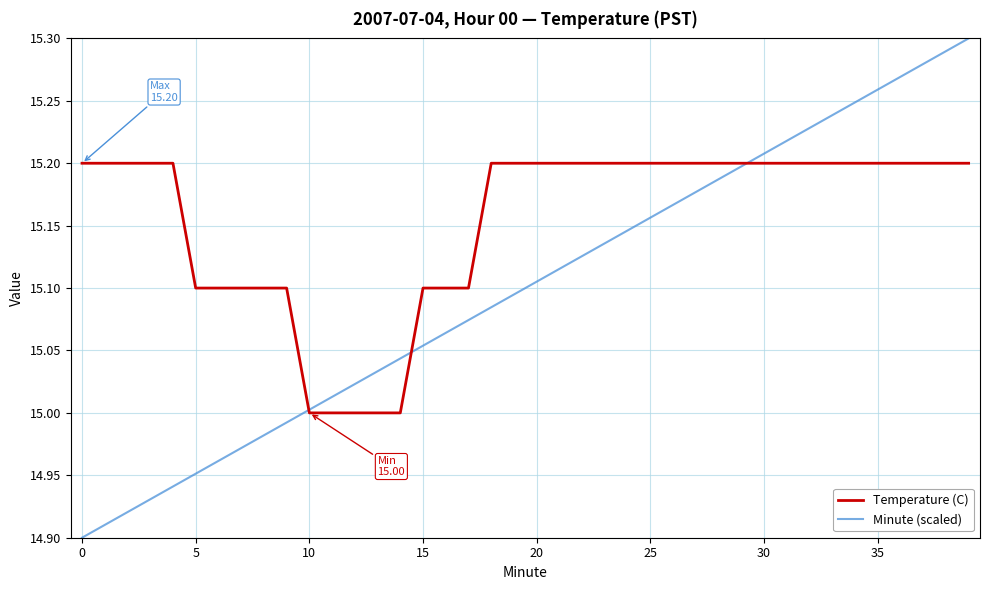

How many lines are shown in the chart?

2